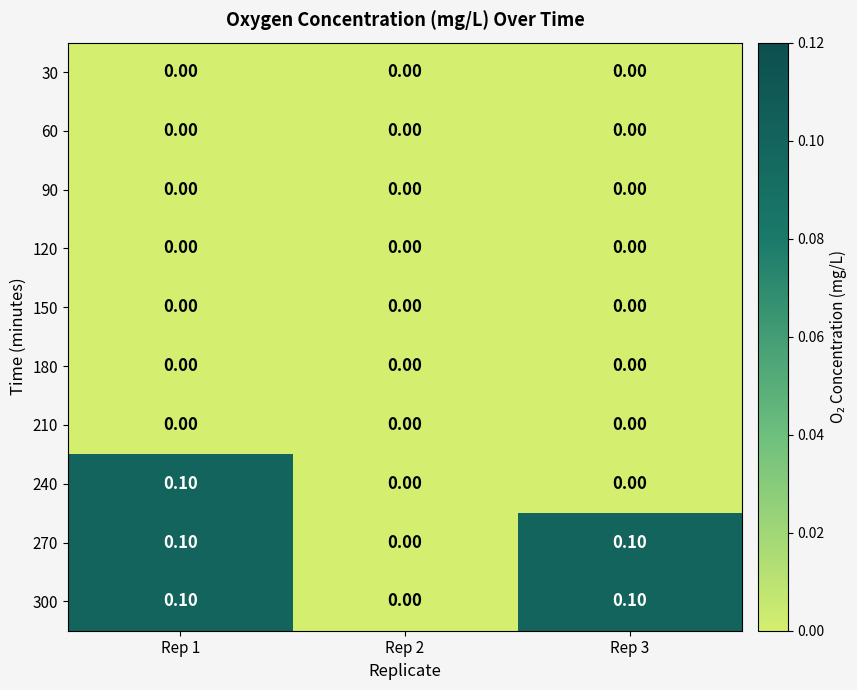

At which category is the sum across all series the highest?

Rep 1